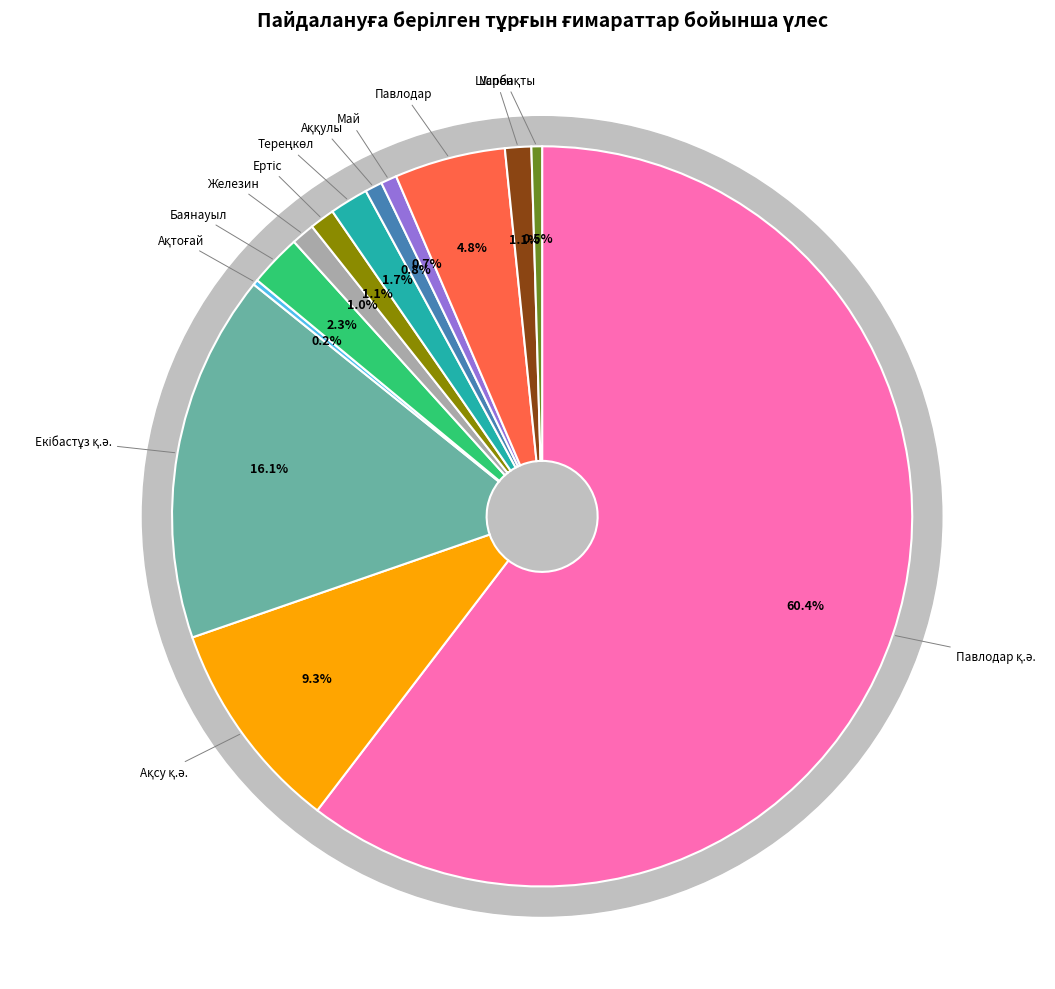

To the nearest percent, what is the difference between the Павлодар қ.ә. and Баянауыл slice percentages?

58%